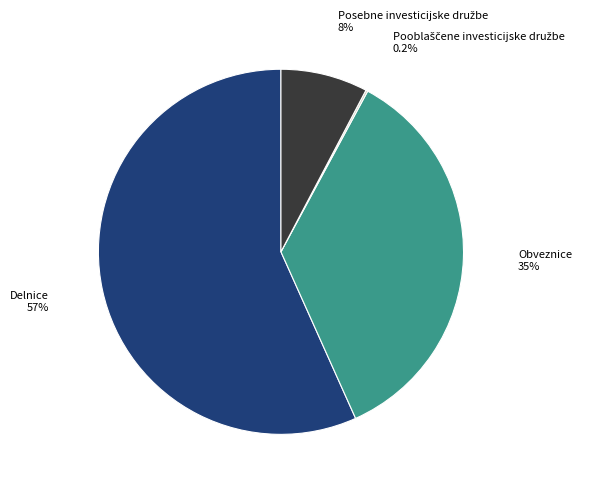

Does any single category account for the majority?

Yes